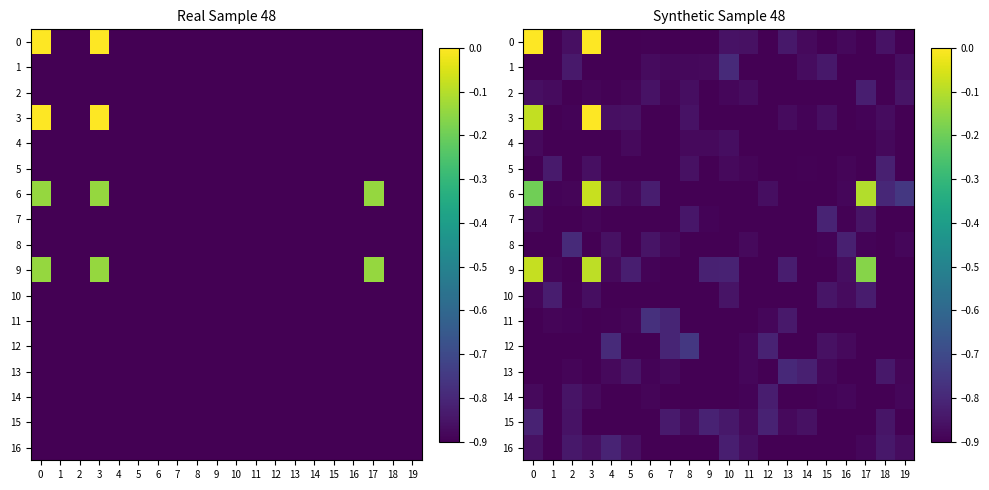

Rank the series by their maximum value, from highest to lowest.

0, 3, 6, 9, 12, 11, 1, 8, 13, 16, 7, 15, 5, 2, 14, 10, 4